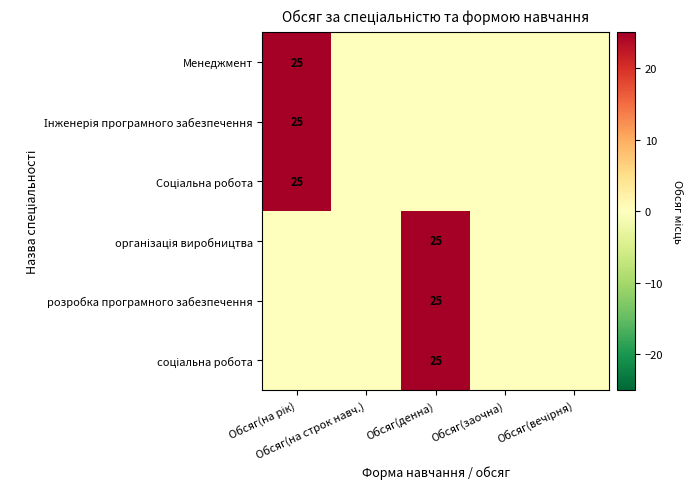

Where is Менеджмент nearest to the value 12?

Обсяг(на строк навч.)